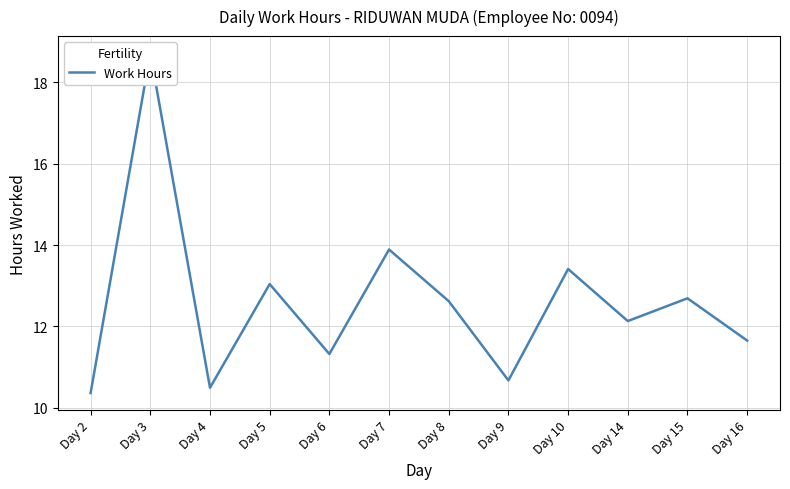

How many values are below 12?

5